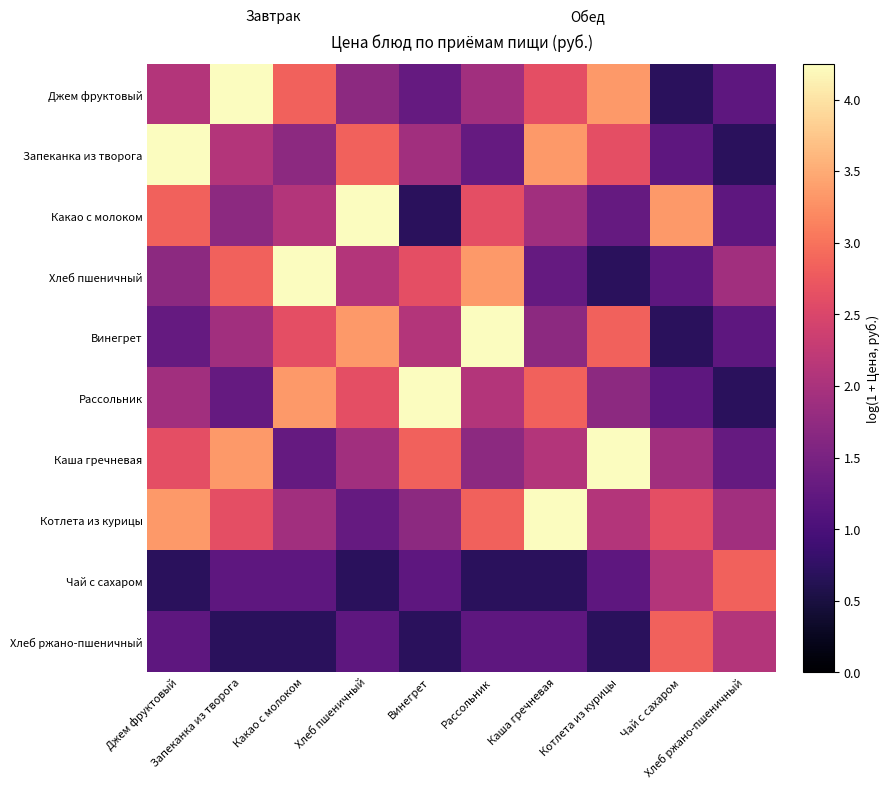

At Котлета из курицы, list the series in order from smallest to largest.

Хлеб пшеничный, Хлеб ржано-пшеничный, Чай с сахаром, Какао с молоком, Рассольник, Котлета из курицы, Запеканка из творога, Винегрет, Джем фруктовый, Каша гречневая